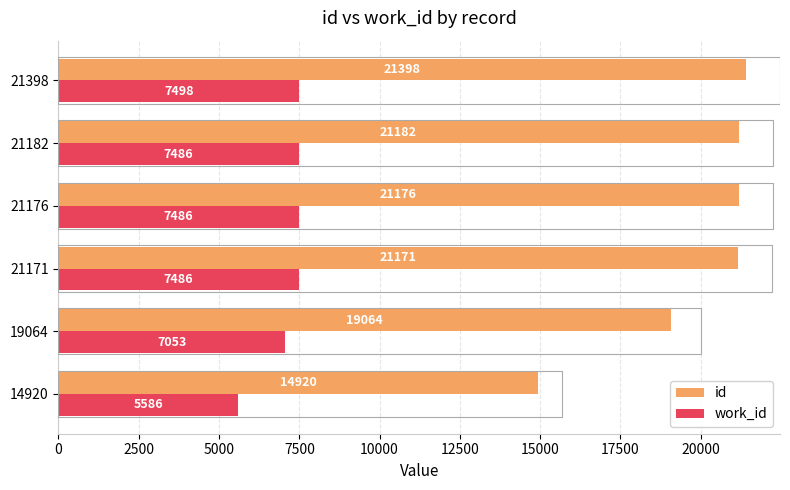

Read the id value at 14920, to the nearest 100.

14900